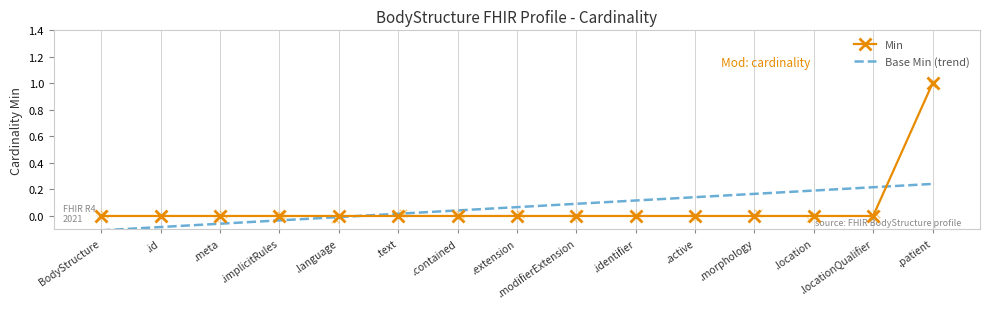

Which series contains the highest Y value?

Min